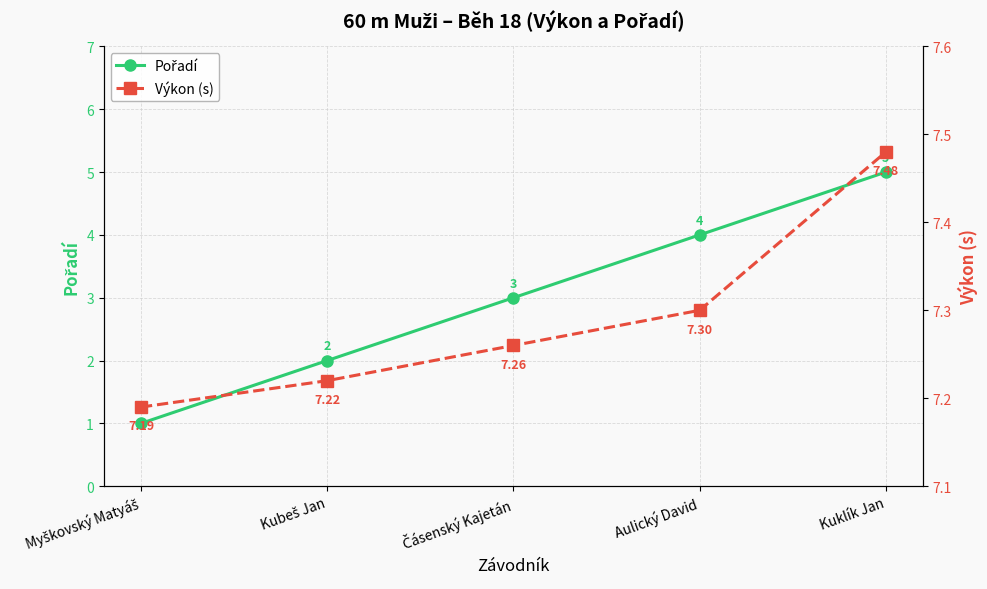

What is the difference between the maximum and minimum values in the Pořadí series?

4.0